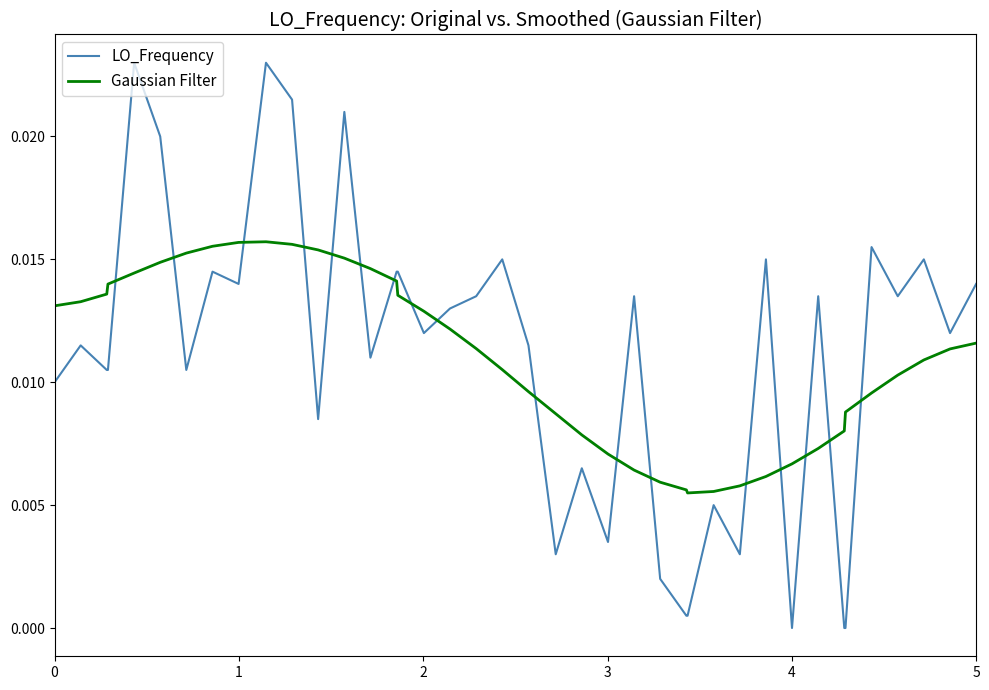

At how many categories does at least one series exceed 0?

40